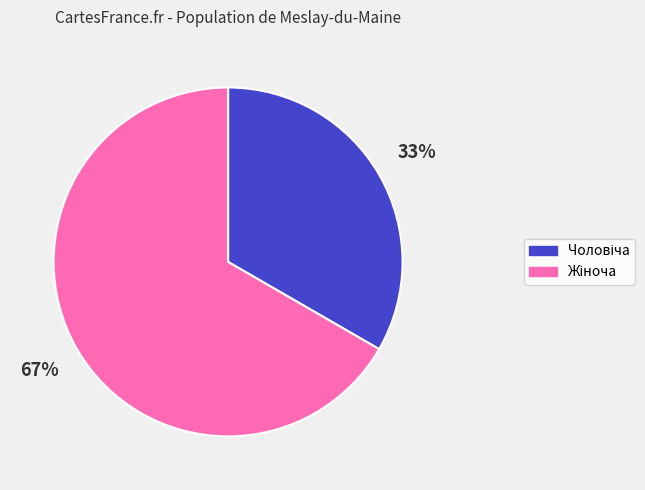

To the nearest percent, what is the average slice percentage?

50%